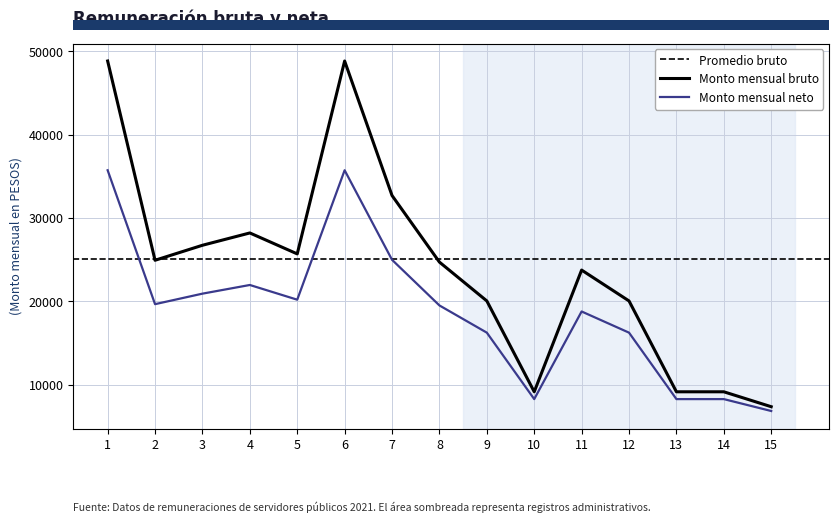

At how many categories does at least one series exceed 38405?

2